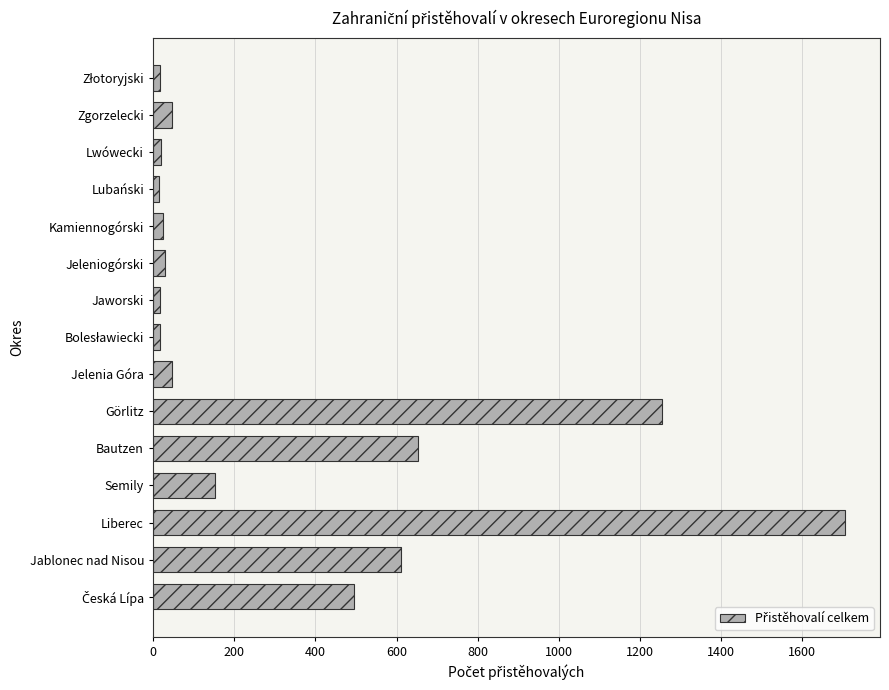

What is the difference between the second highest and second lowest values?

1237